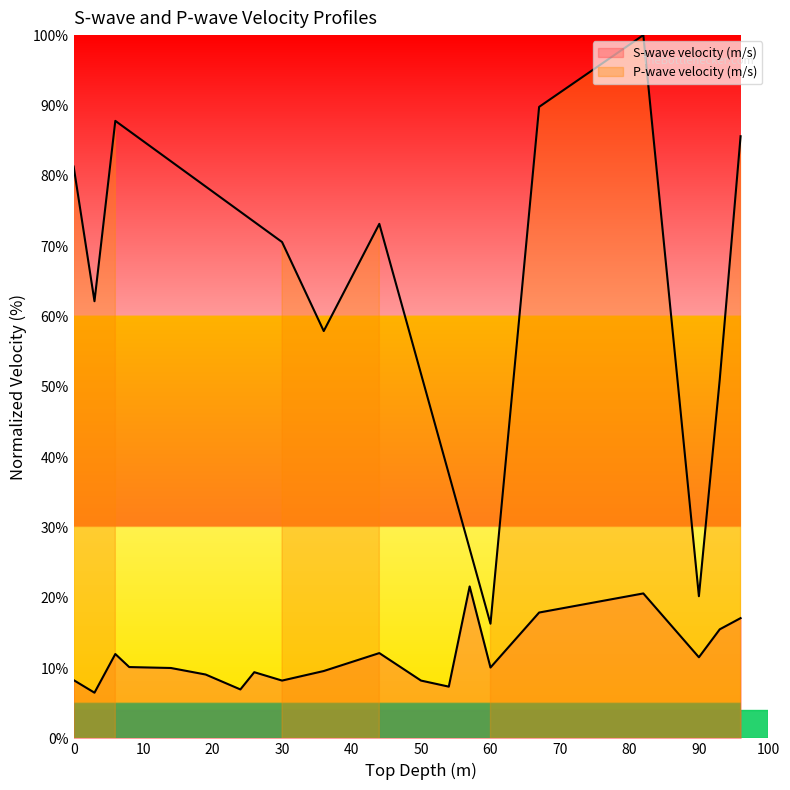

Where is the first local minimum?

3